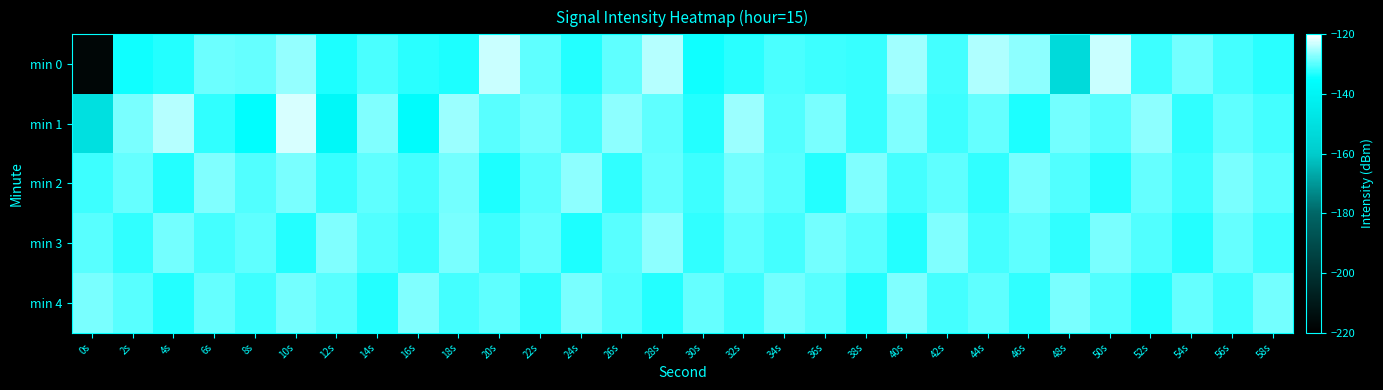

Between 12s and 44s, which is larger?

44s